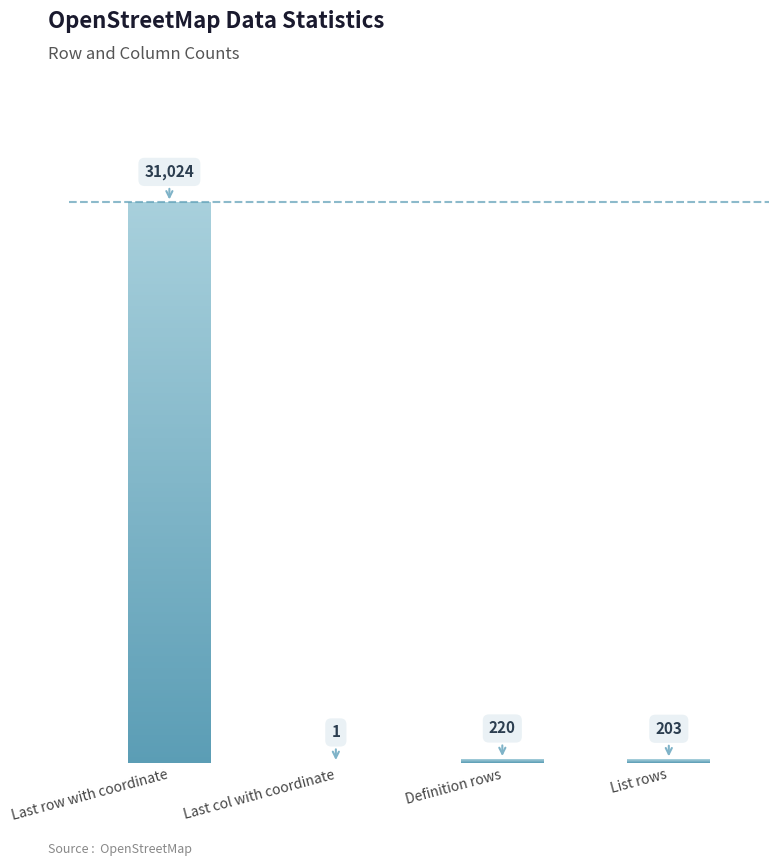

At which category does the chart reach its minimum across all series?

Last col with coordinate